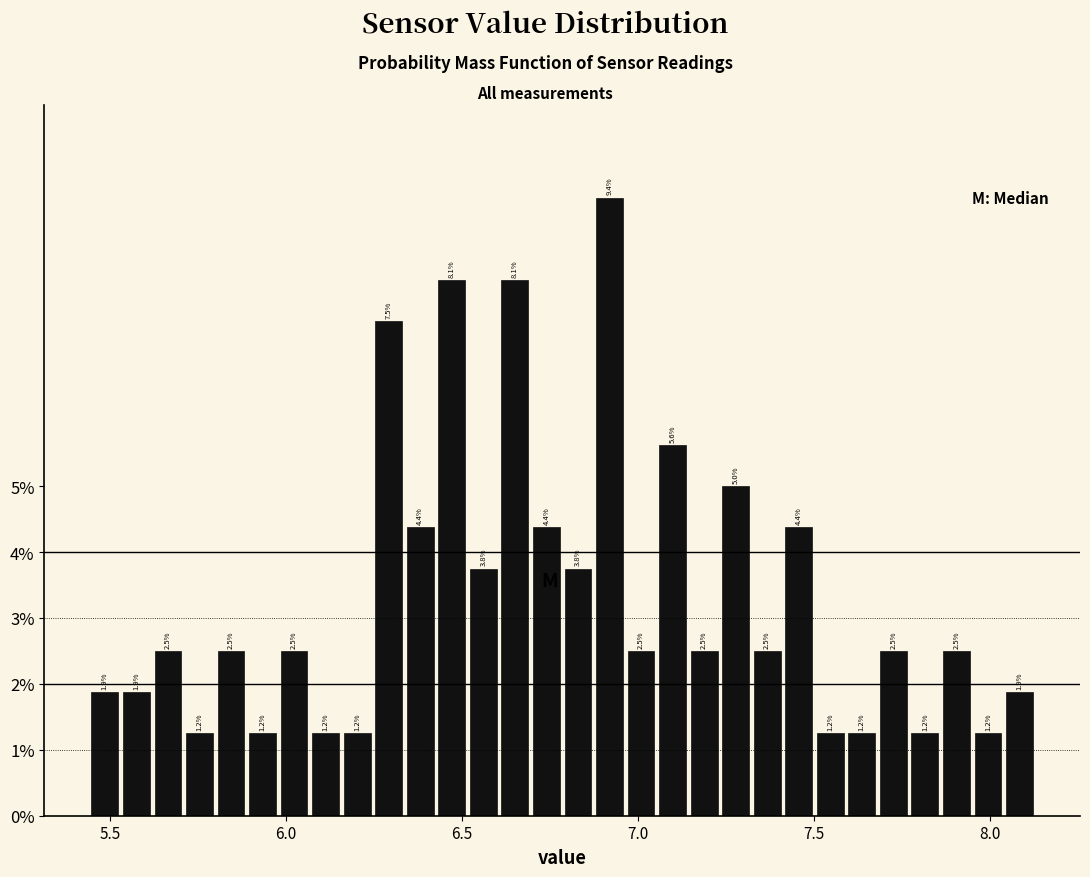

Around what value on the x-axis is the tallest bar? Give the approximate position of its centre, as read against the axis.

6.90